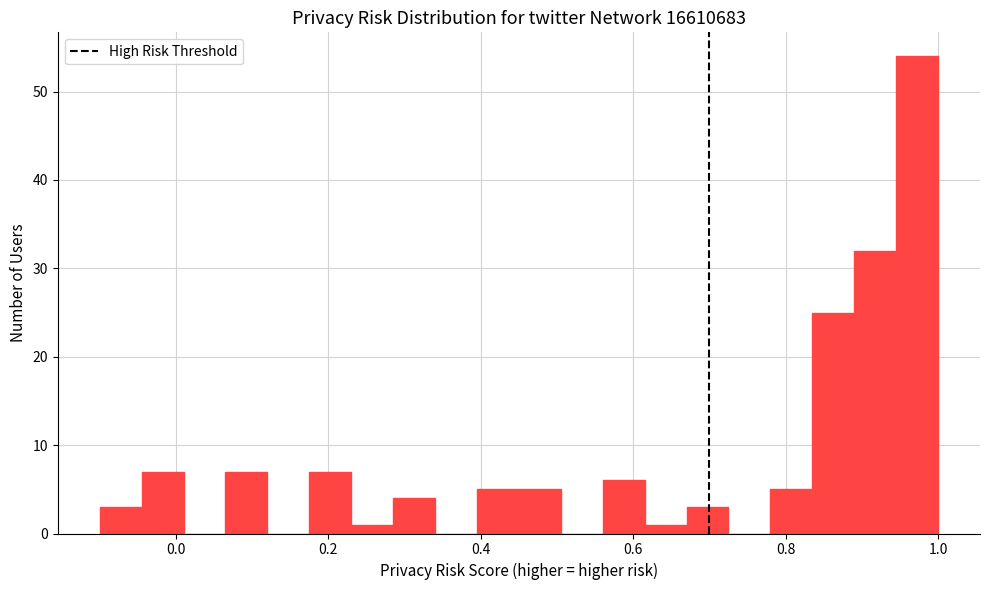

Around what value on the x-axis is the tallest bar? Give the approximate position of its centre, as read against the axis.

0.98